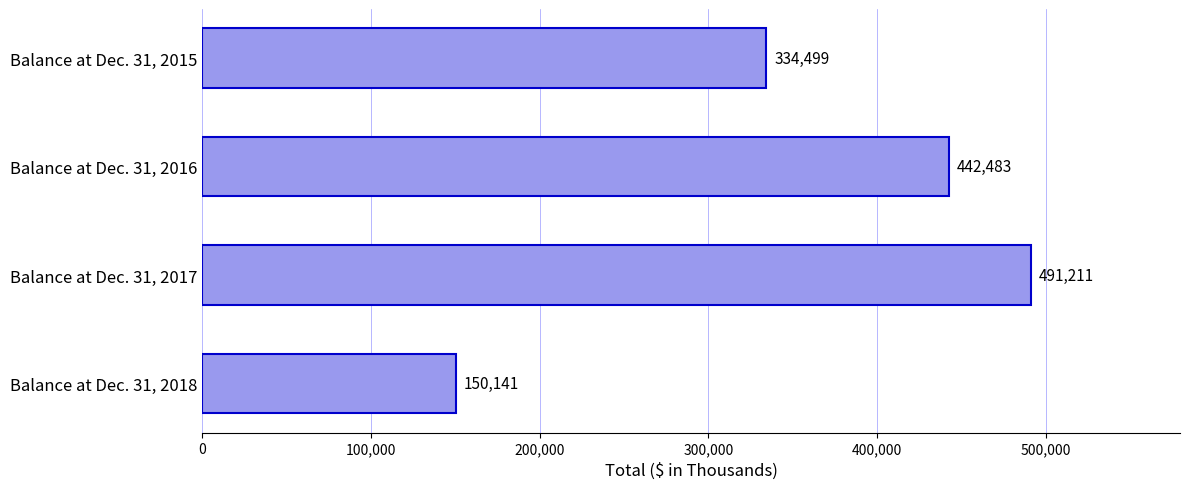

What is the difference between the maximum and minimum values?

341070